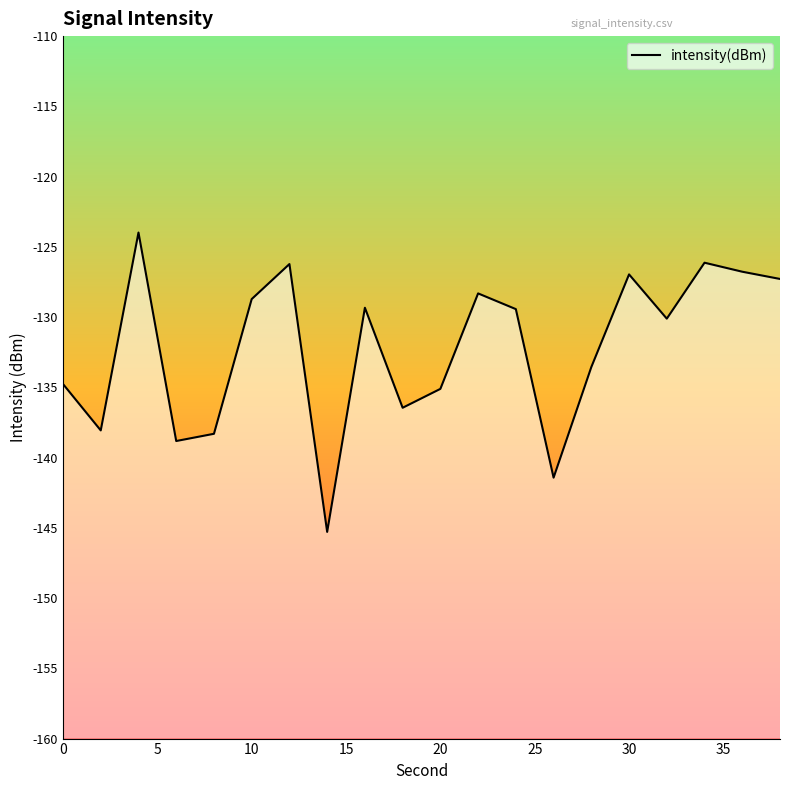

Does the chart have visible grid lines?

No